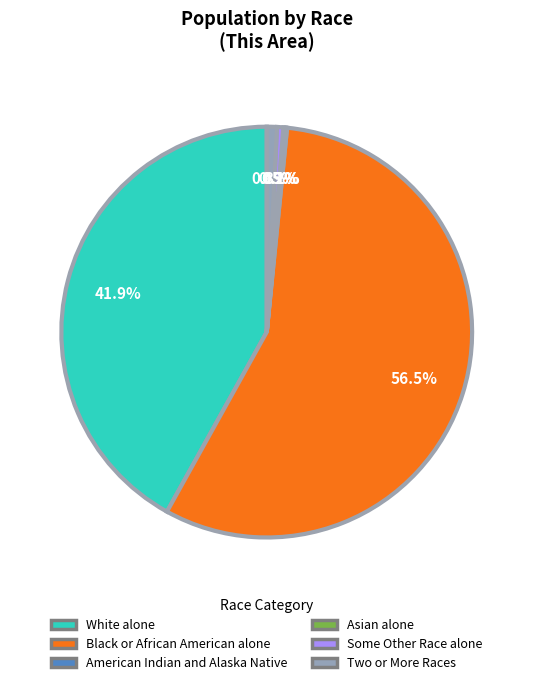

Which category has the biggest portion of the pie?

Black or African American alone